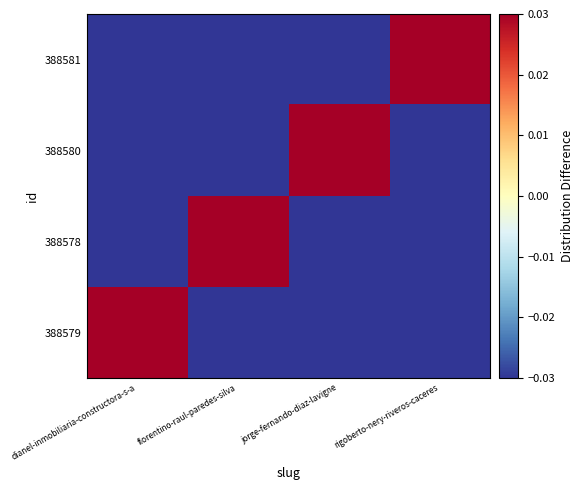

At how many categories does at least one series exceed 0?

4